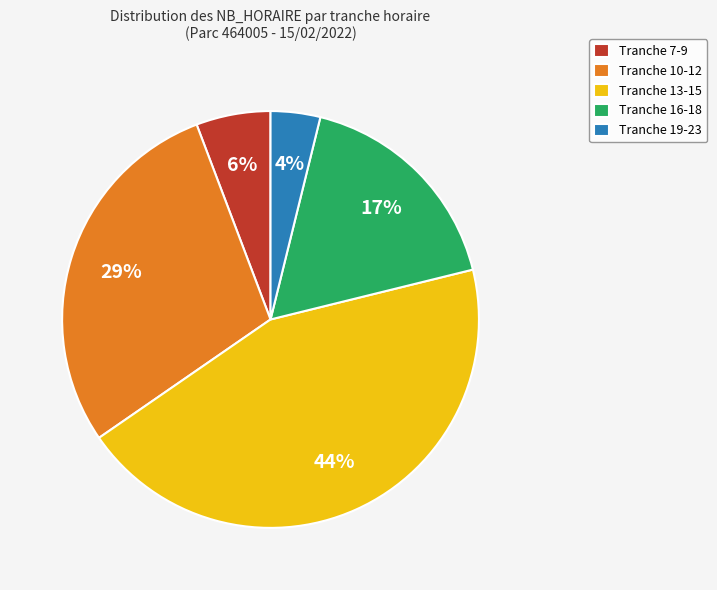

Which has a higher value, Tranche 19-23 or Tranche 13-15?

Tranche 13-15